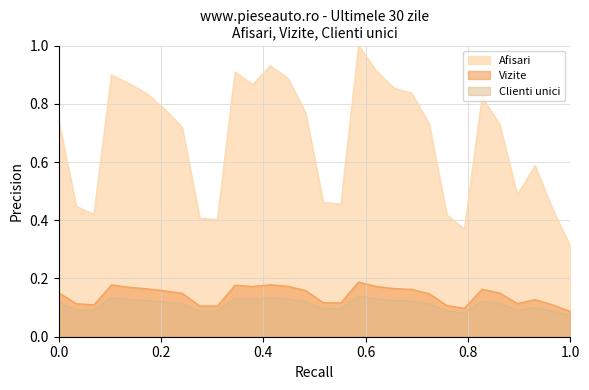

At how many categories does at least one series exceed 0?

30